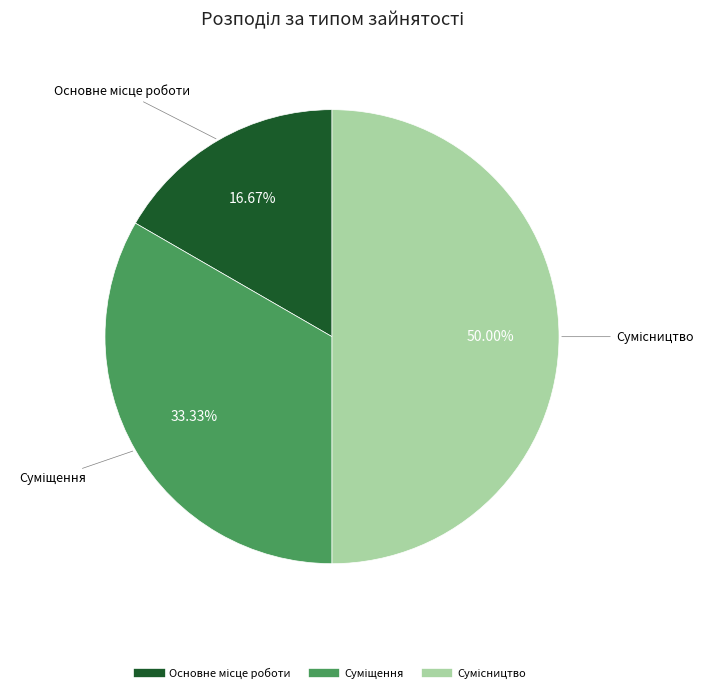

Count the number of slices in the pie.

3